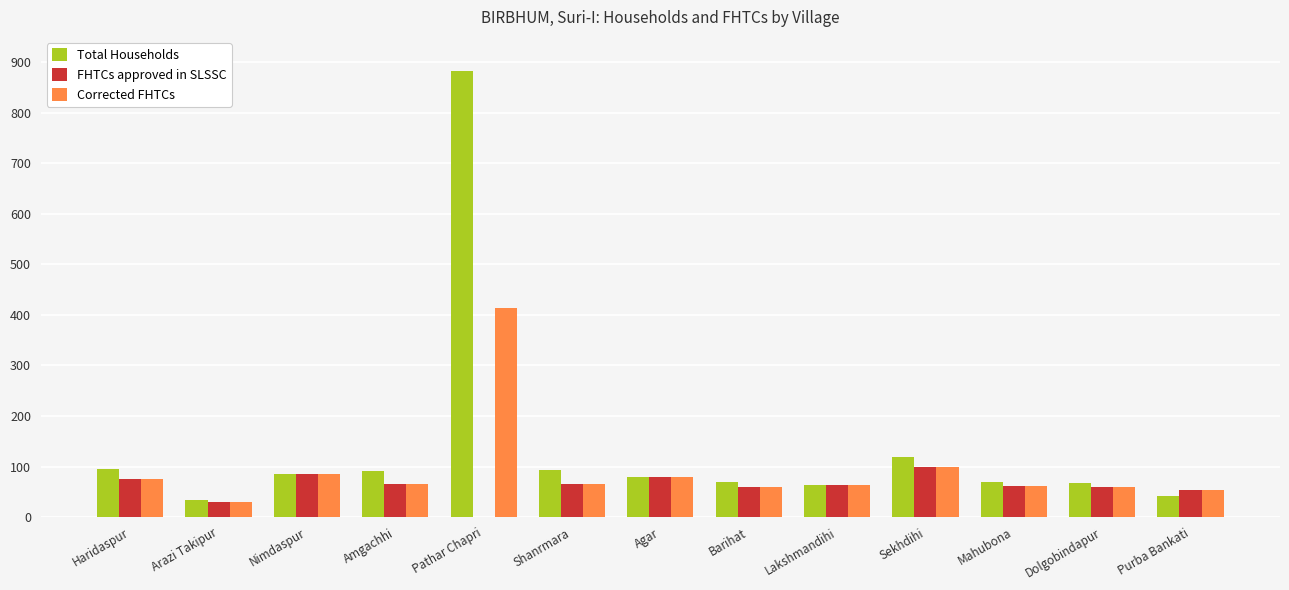

How many positive values does the FHTCs approved in SLSSC series have?

12